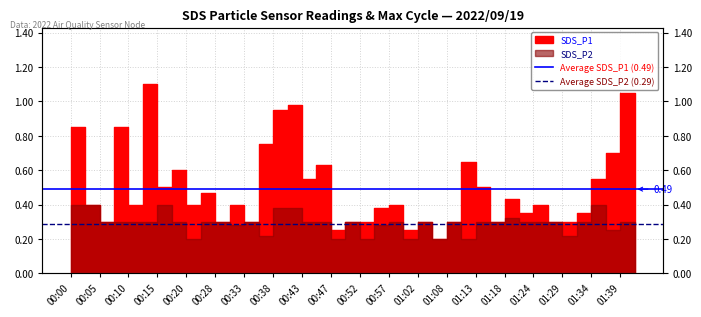

True or false: Average SDS_P1 (0.49) has a value of 0.3 at 00:05.

False